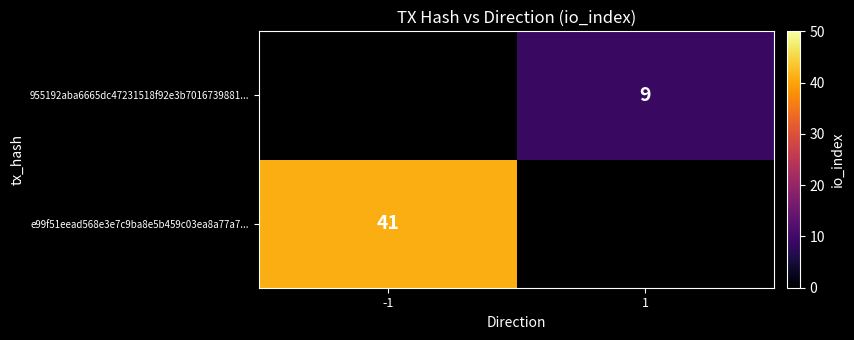

The value of 955192aba6665dc47231518f92e3b7016739881... at 1 is 9. True or false?

True